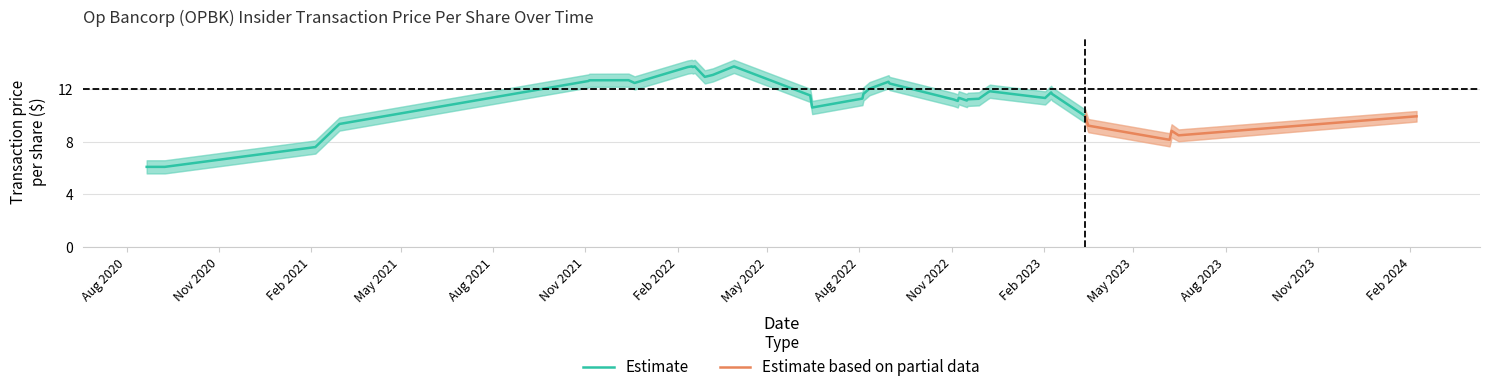

How many data points does each series have?

40